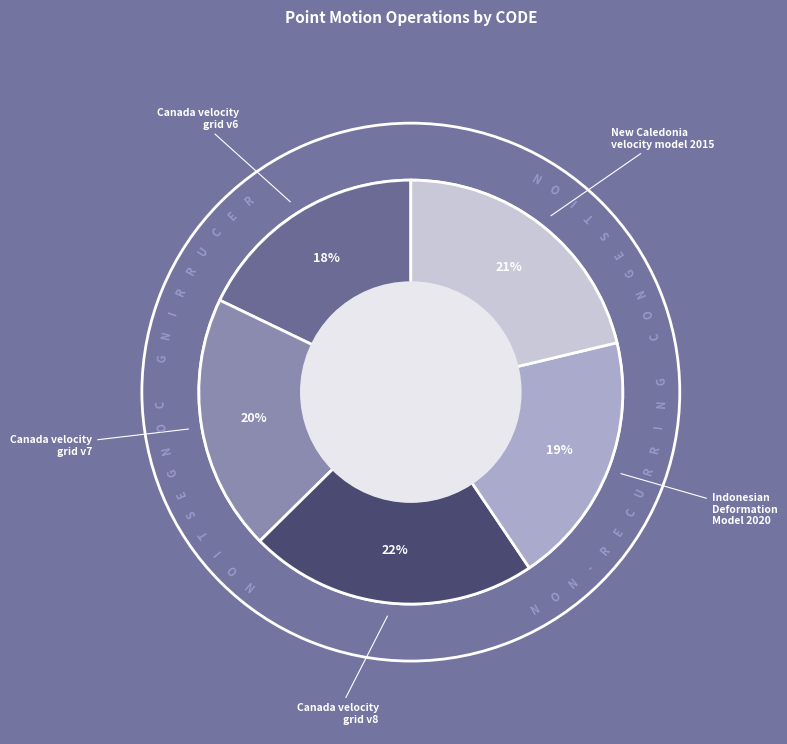

The Canada velocity grid v8 slice represents 8% of the pie. True or false?

False